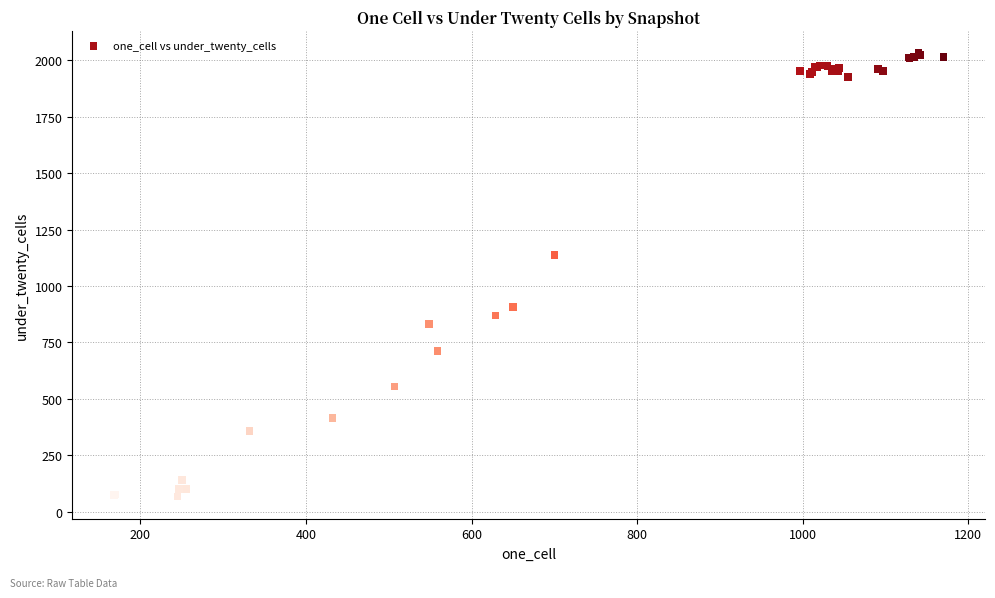

What Y value in the scatter plot is closest to 1049?

1138